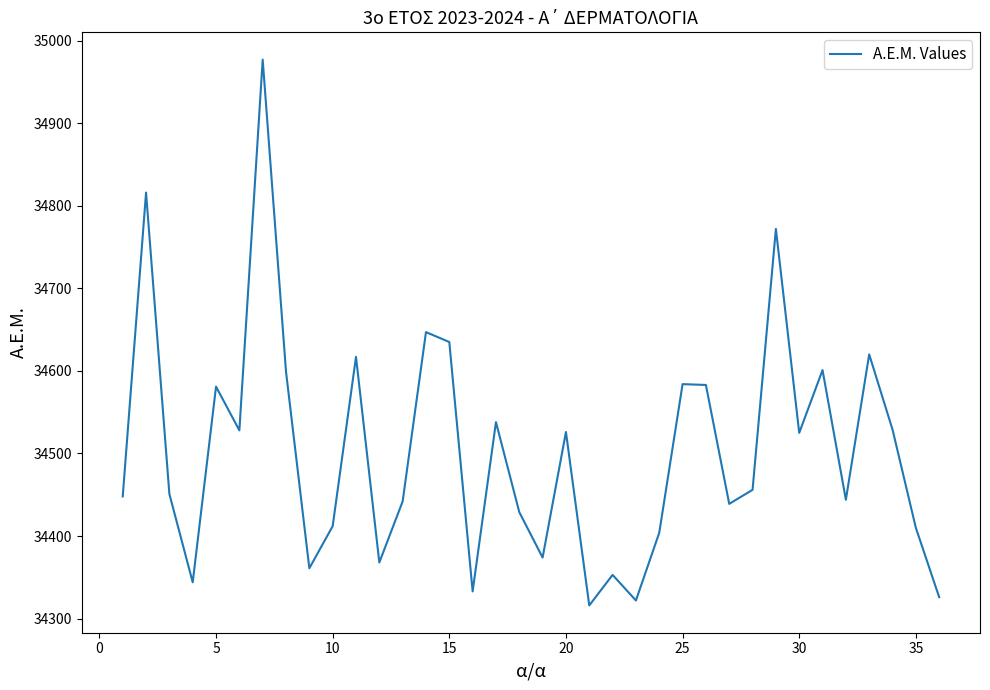

What is the maximum value shown in the chart?

34977